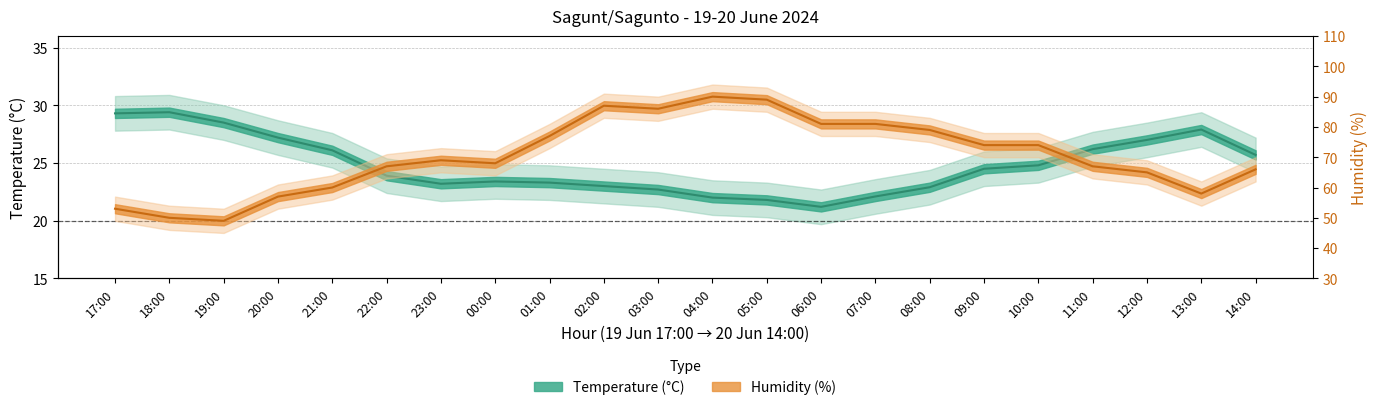

The value of Humidity (%) at 08:00 is 79.0. True or false?

True